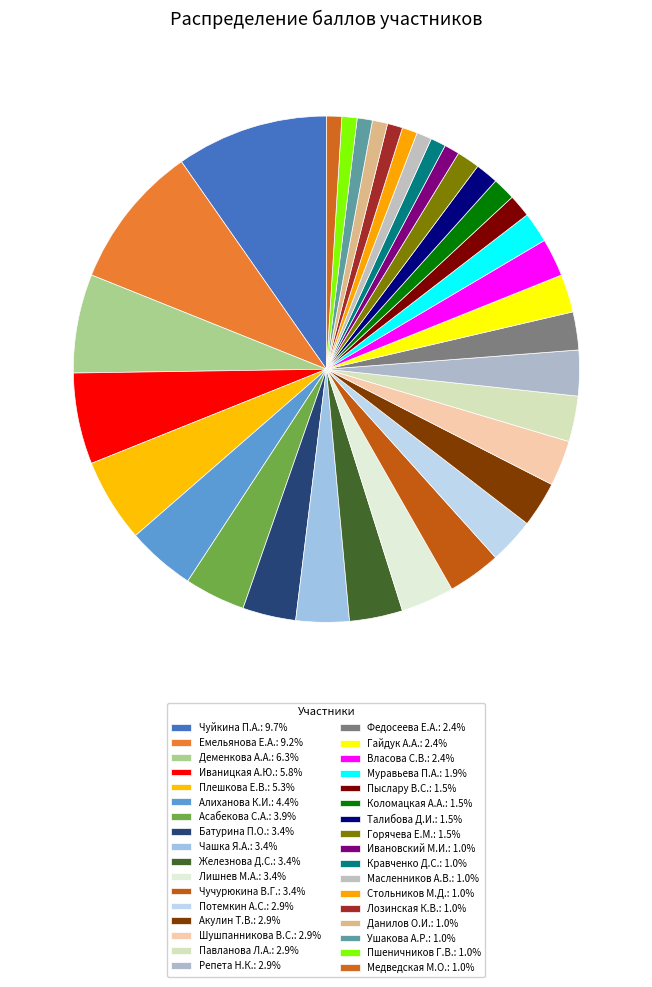

How many segments does this pie chart have?

34